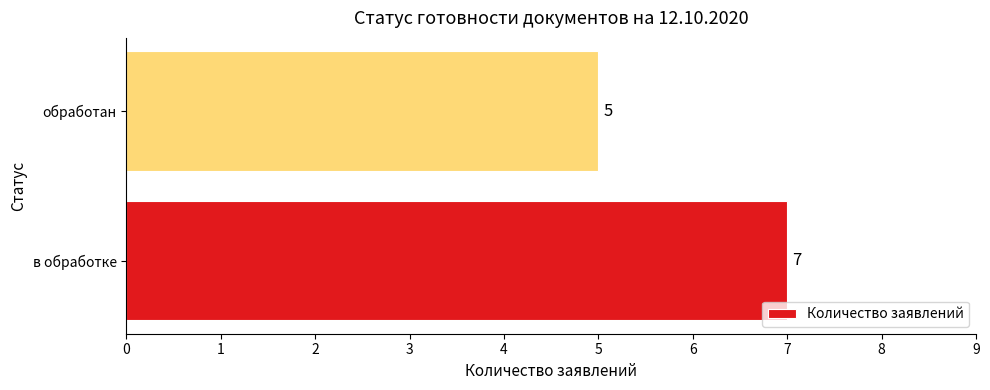

What is the ratio of the value at обработан to the value at в обработке?

0.7